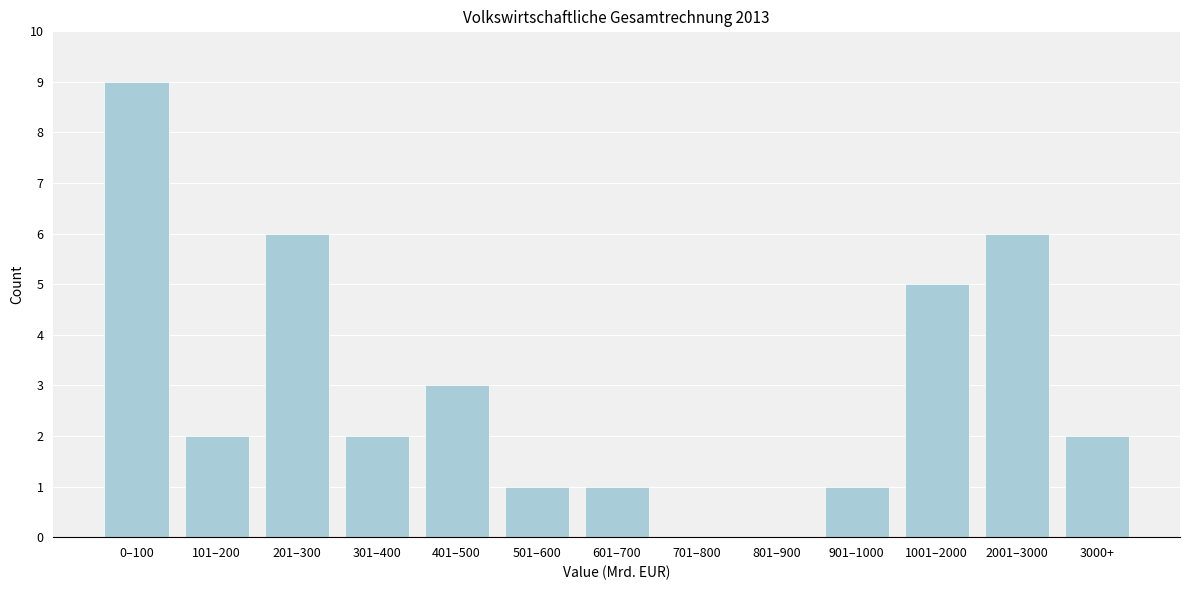

Reading left to right, list all the values displayed in this chart.

0–100=9	101–200=2	201–300=6	301–400=2	401–500=3	501–600=1	601–700=1	701–800=0	801–900=0	901–1000=1	1001–2000=5	2001–3000=6	3000+=2